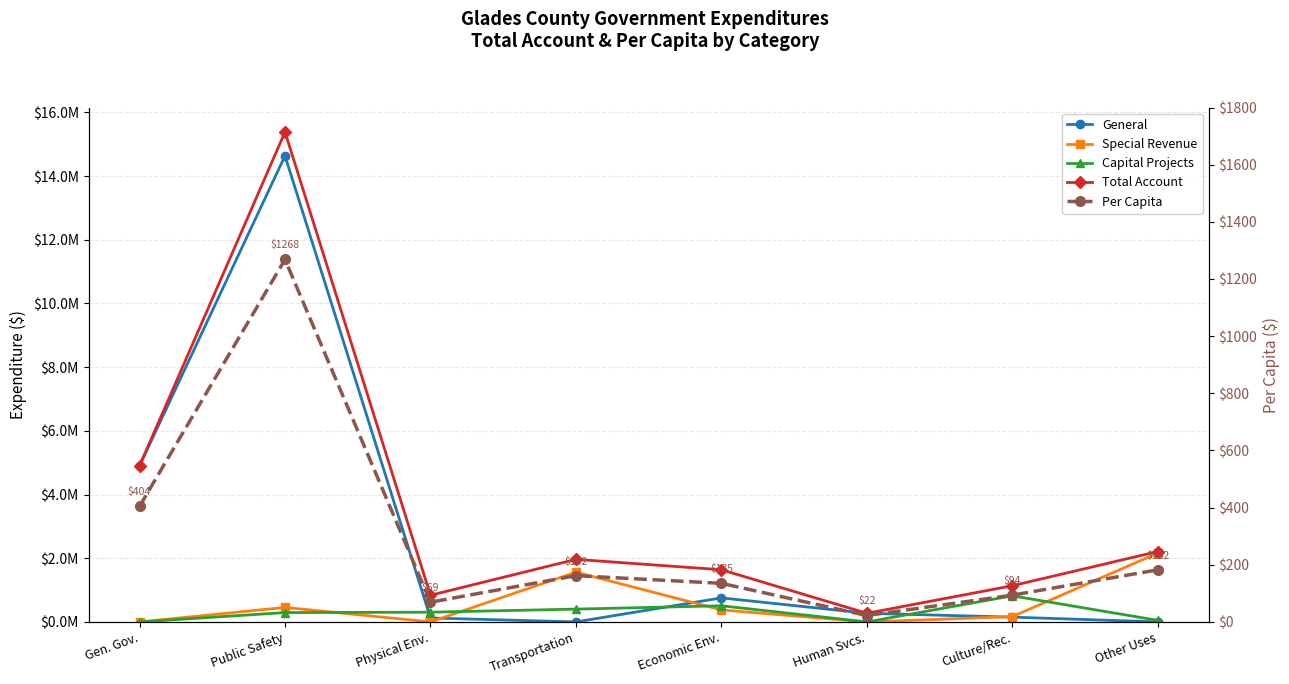

Which category has the highest value across all series?

Public Safety